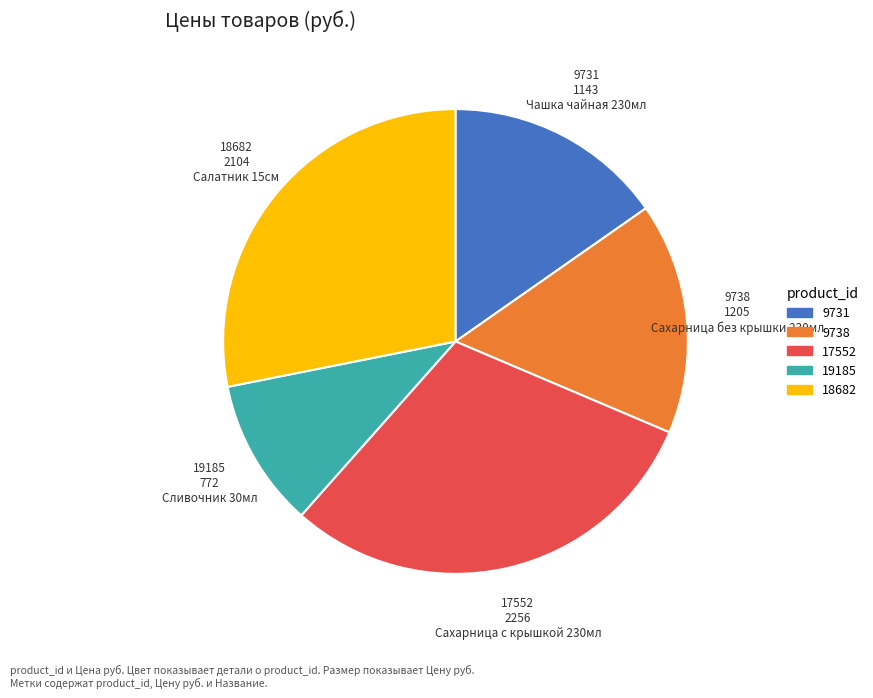

Which slice is the largest?

17552